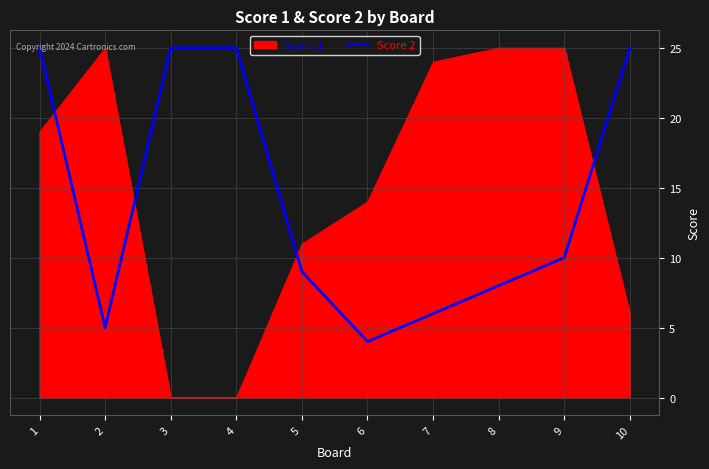

What value does the data have at 6, to the nearest 5?

5